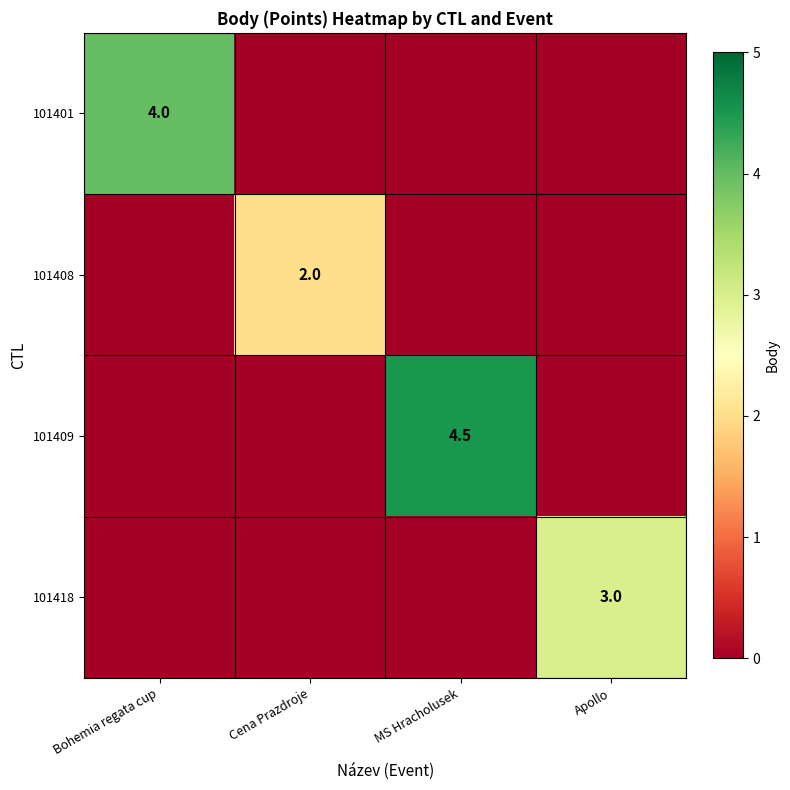

True or false: 101408 has a value of 3.1 at Cena Prazdroje.

False